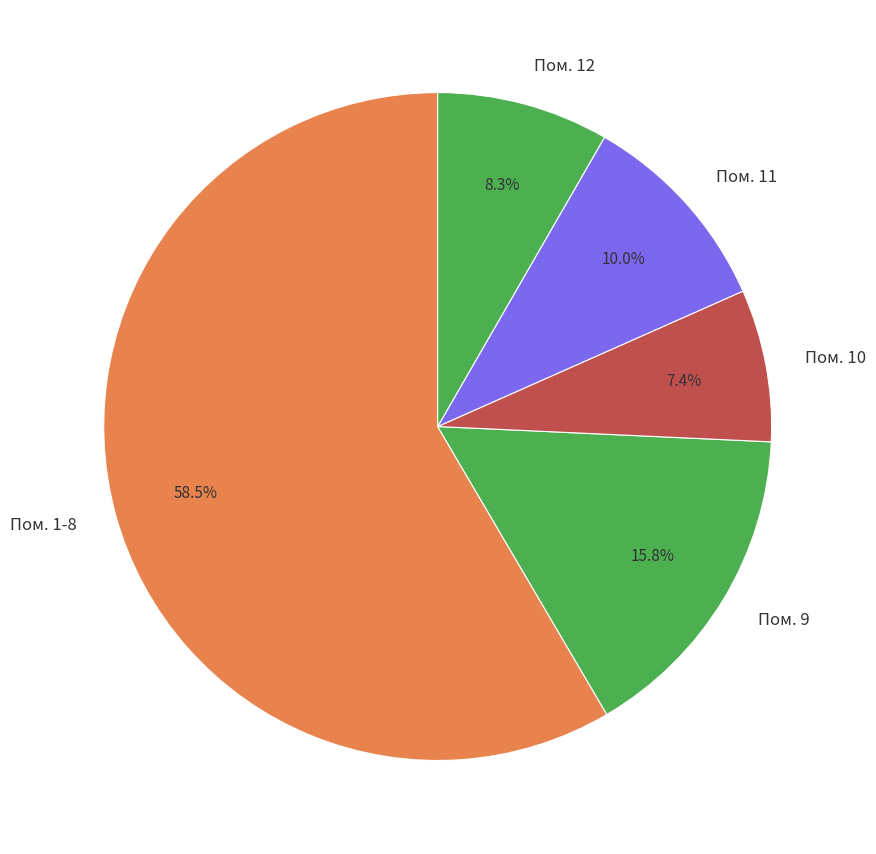

To the nearest percent, what is the average slice percentage?

20%